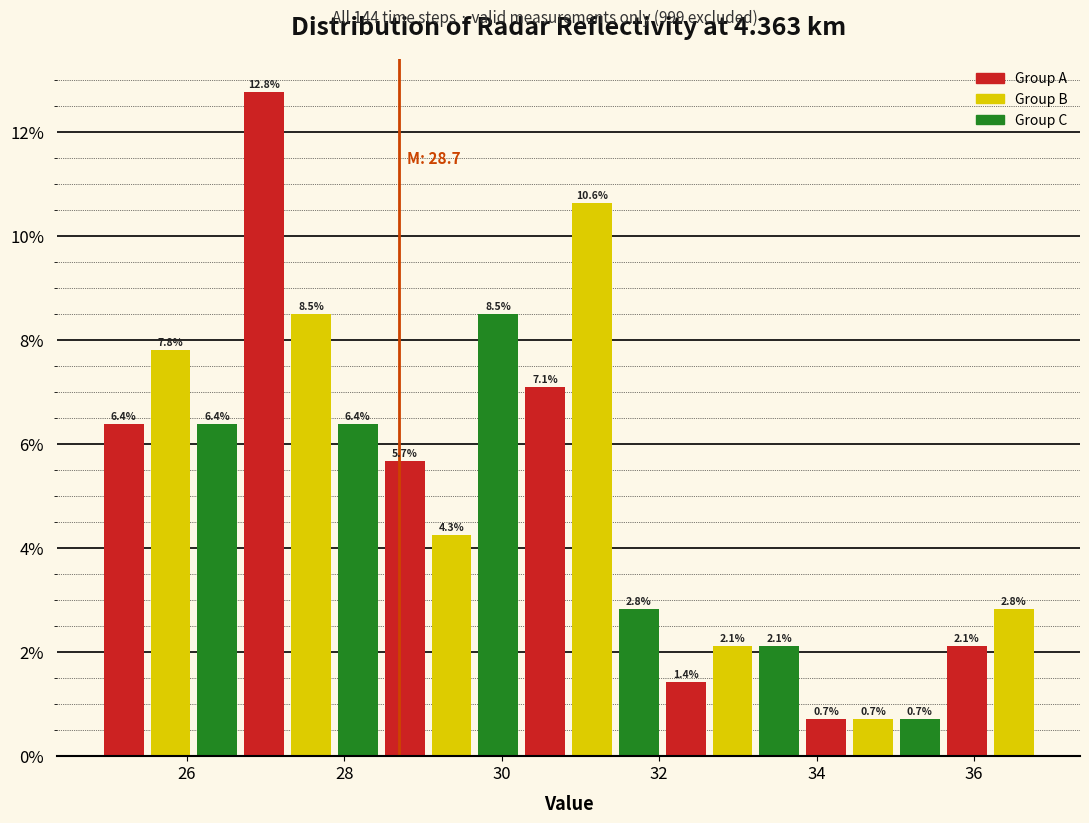

Read against the x-axis, roughly where is the centre of the tallest bar?

27.0